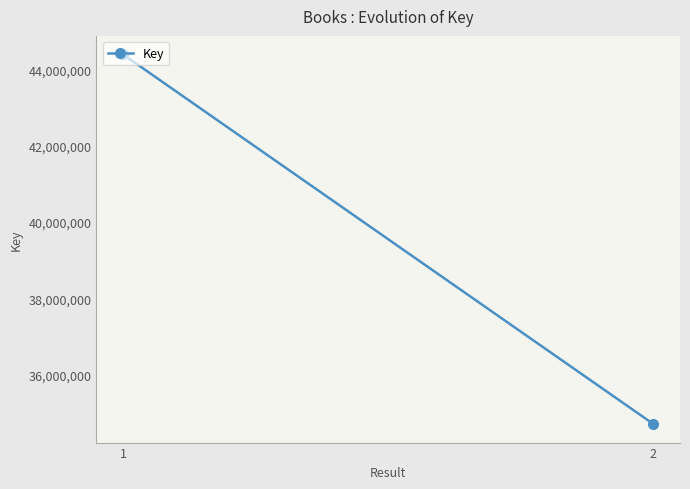

Where is the data nearest to the value 39549037?

2